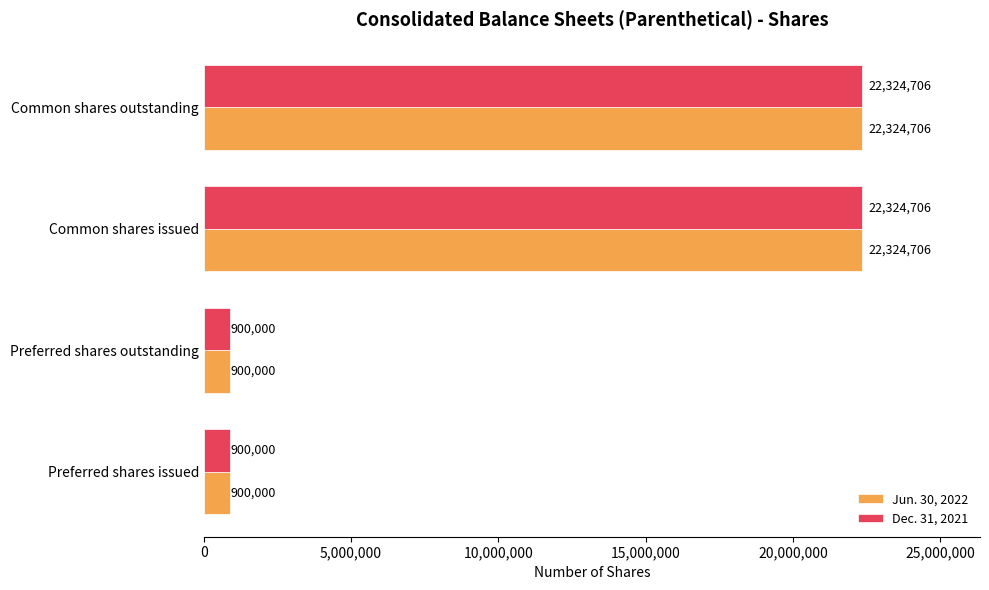

Read the Dec. 31, 2021 value at Preferred shares issued, to the nearest 10.

900000